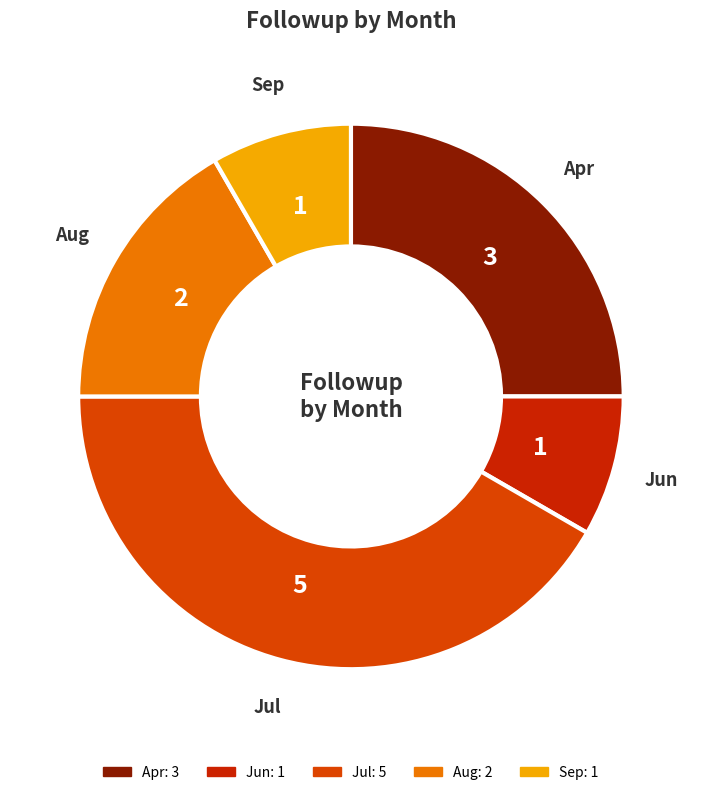

Between Jun and Jul, which is larger?

Jul